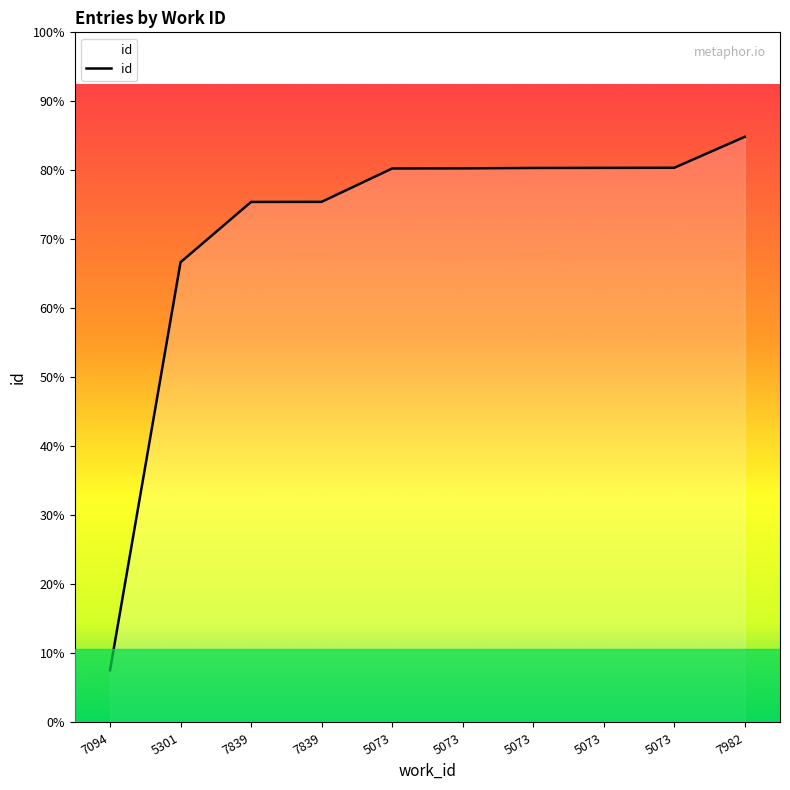

Between 7839 and 7094, which is larger?

7839